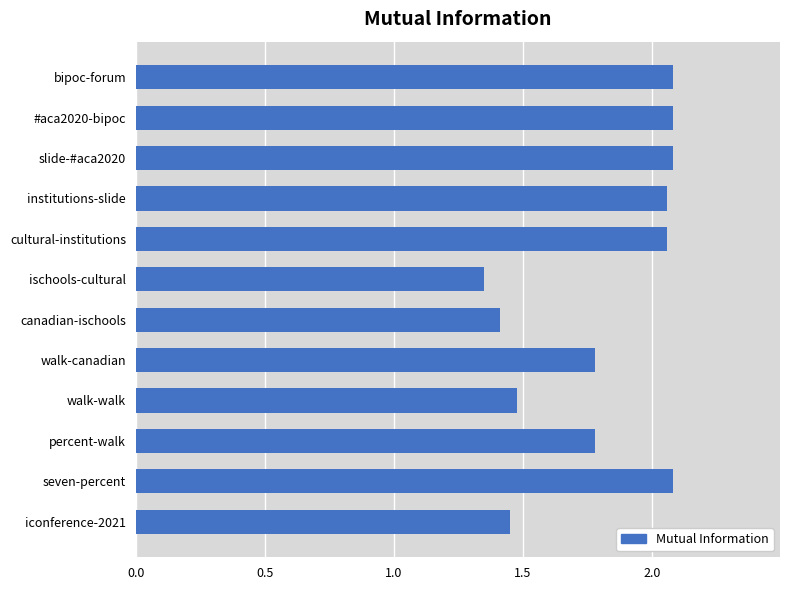

What is the change in value from canadian-ischools to #aca2020-bipoc?

+0.7